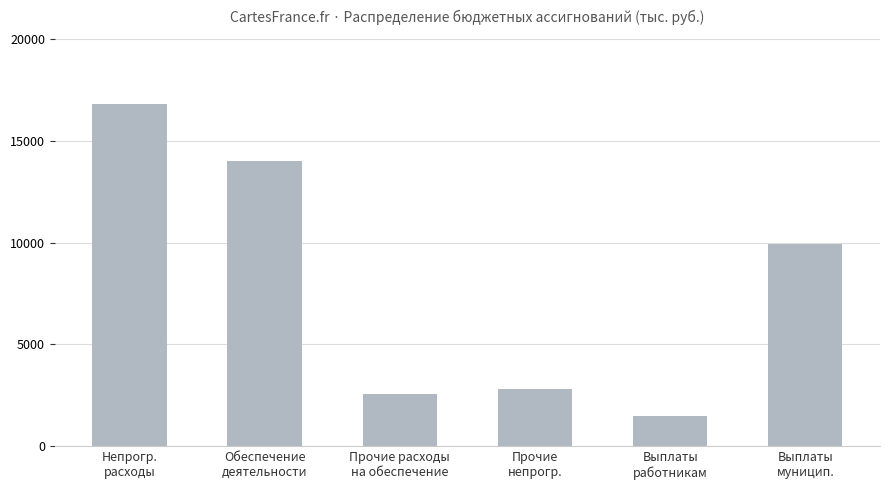

At which label does the data first exceed 9935?

Непрогр.
расходы